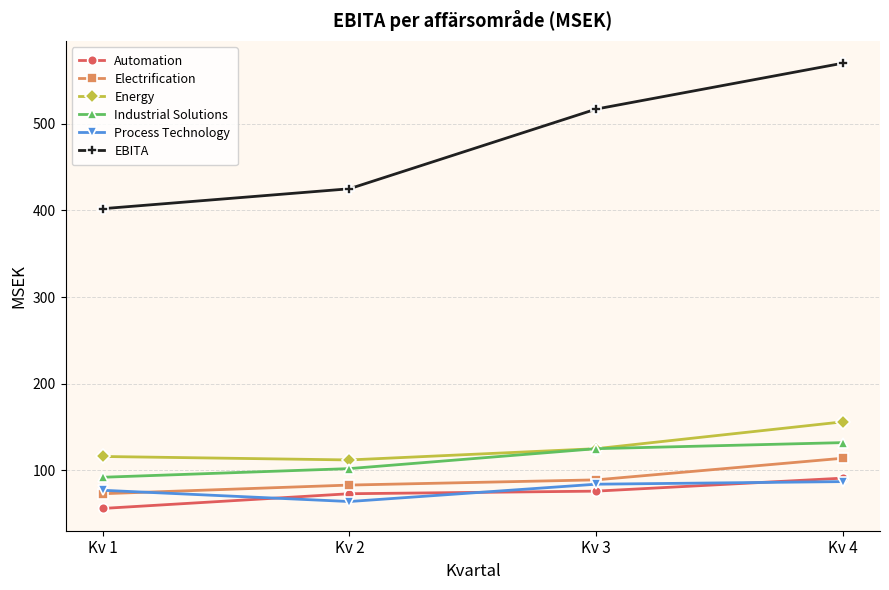

What is the value of the Process Technology point at the 2nd from the left?

64